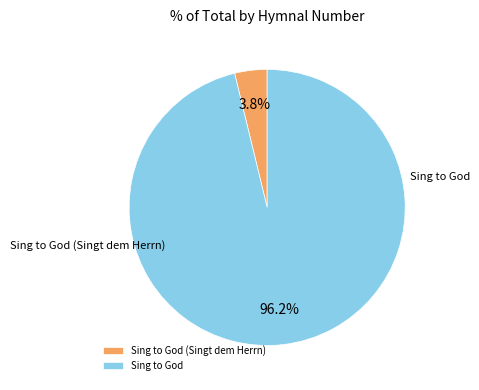

To the nearest percent, what percentage of the pie is Sing to God (Singt dem Herrn)?

4%